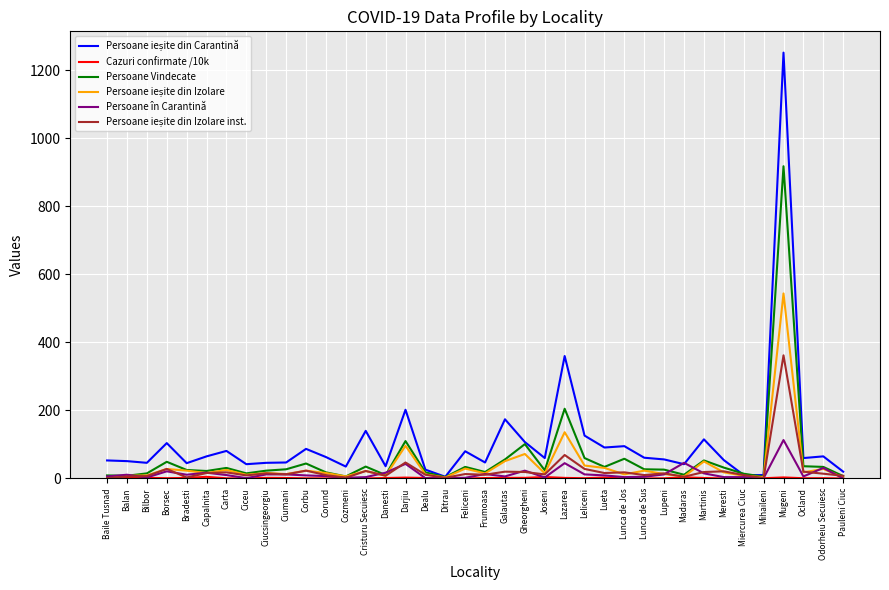

What is the maximum value for Persoane Vindecate?

918.0